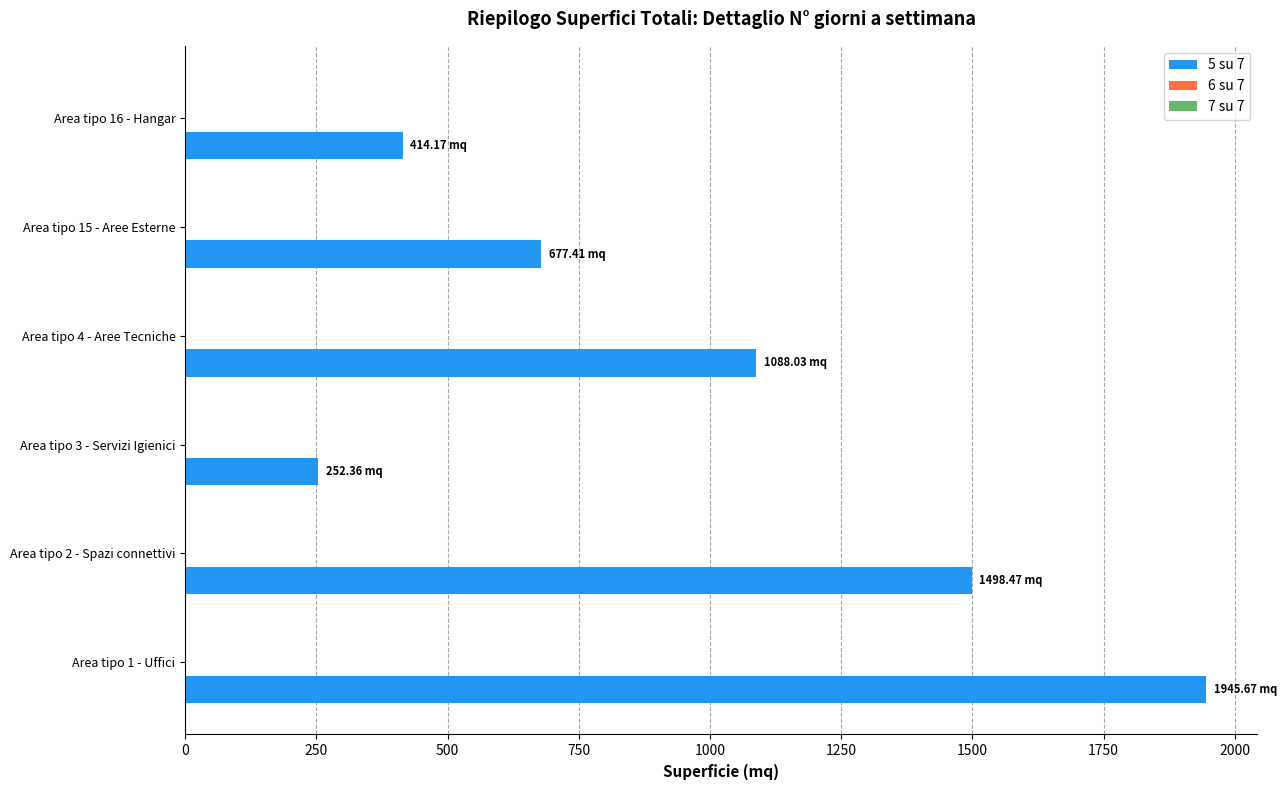

Does the chart contain stacked bars?

No